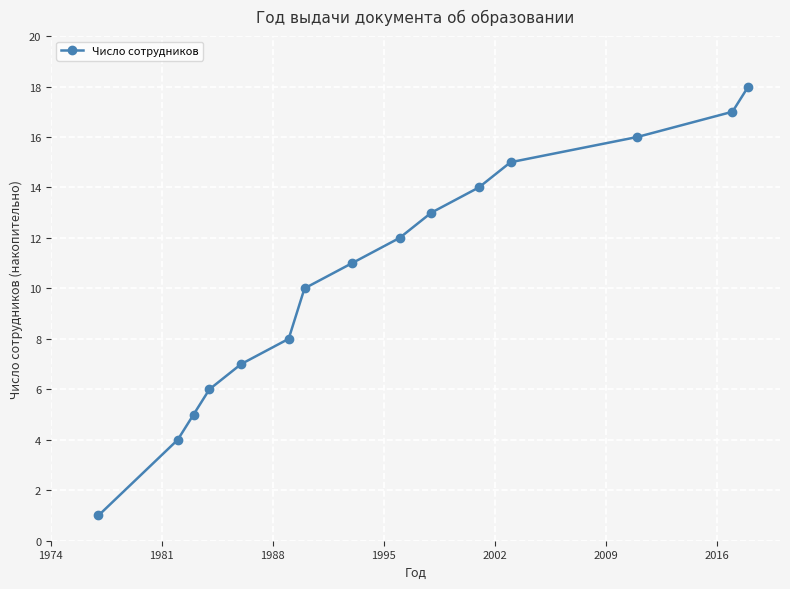

What is the maximum value shown in the chart?

18